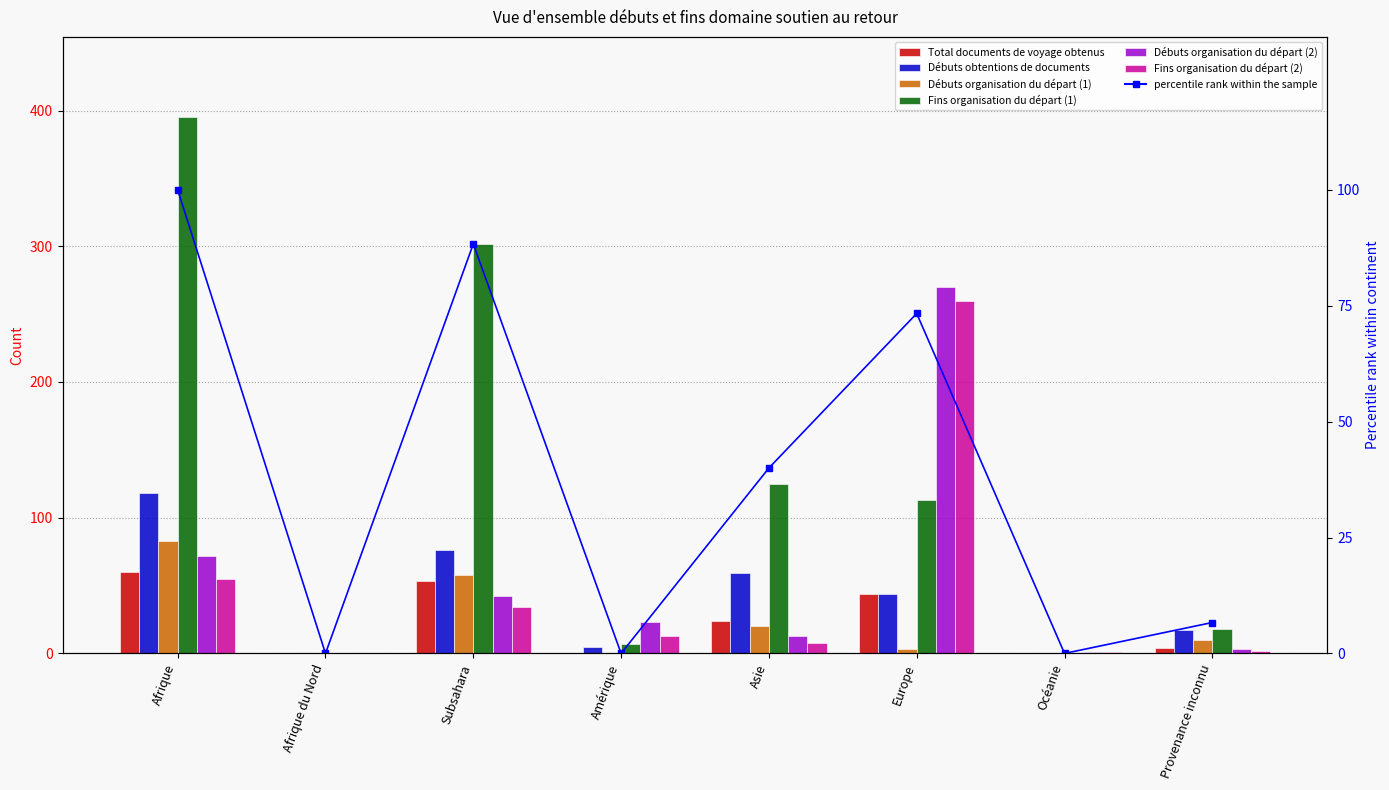

Rank the categories by Débuts obtentions de documents value from lowest to highest.

Afrique du Nord, Océanie, Amérique, Provenance inconnu, Europe, Asie, Subsahara, Afrique